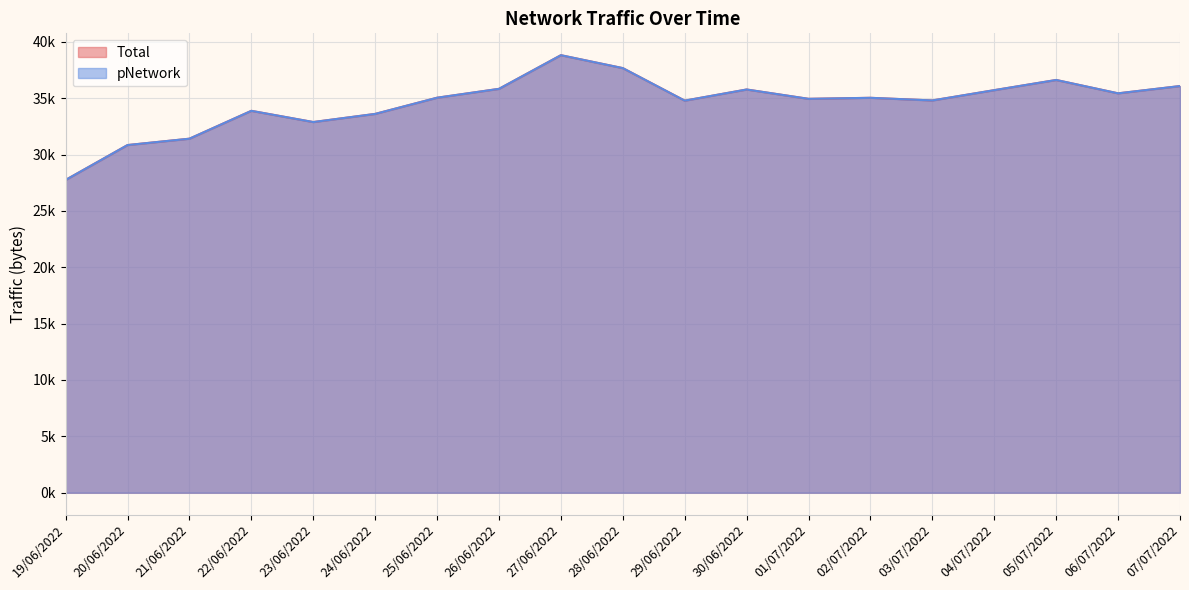

At how many categories does at least one series exceed 29174?

18